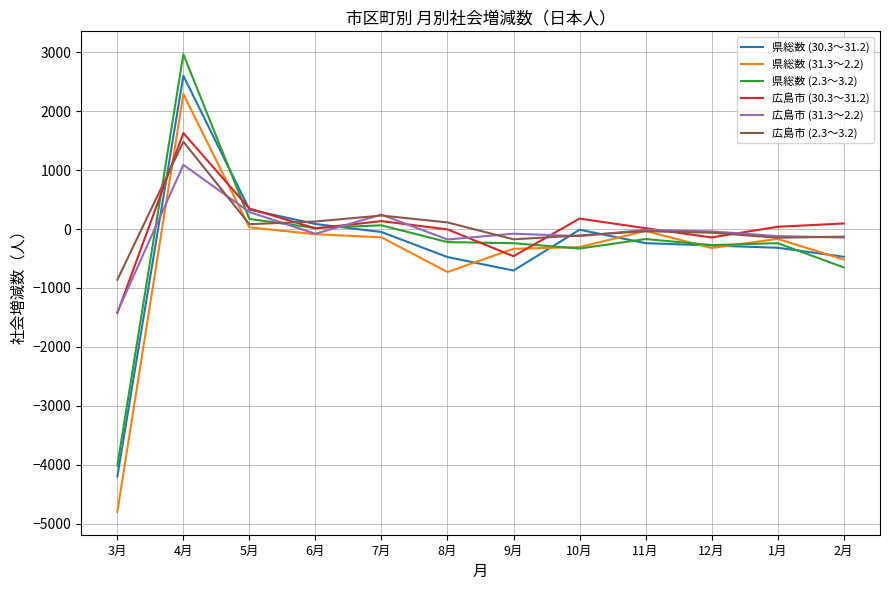

What is the sum of all 県総数 (2.3～3.2) values?

-2913